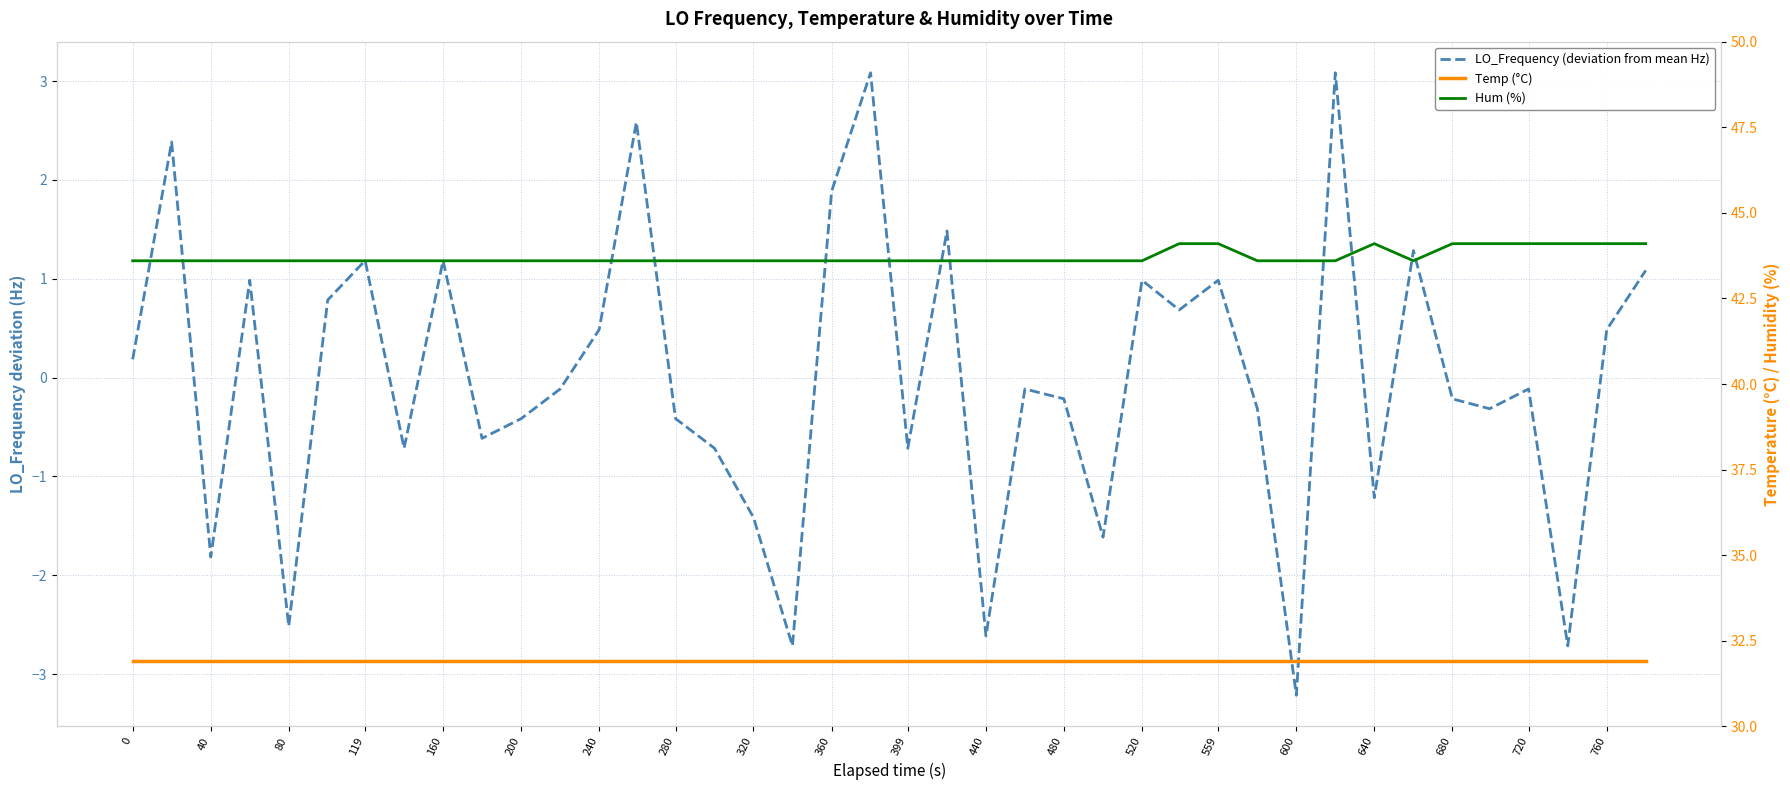

Count the number of categories in the chart.

40